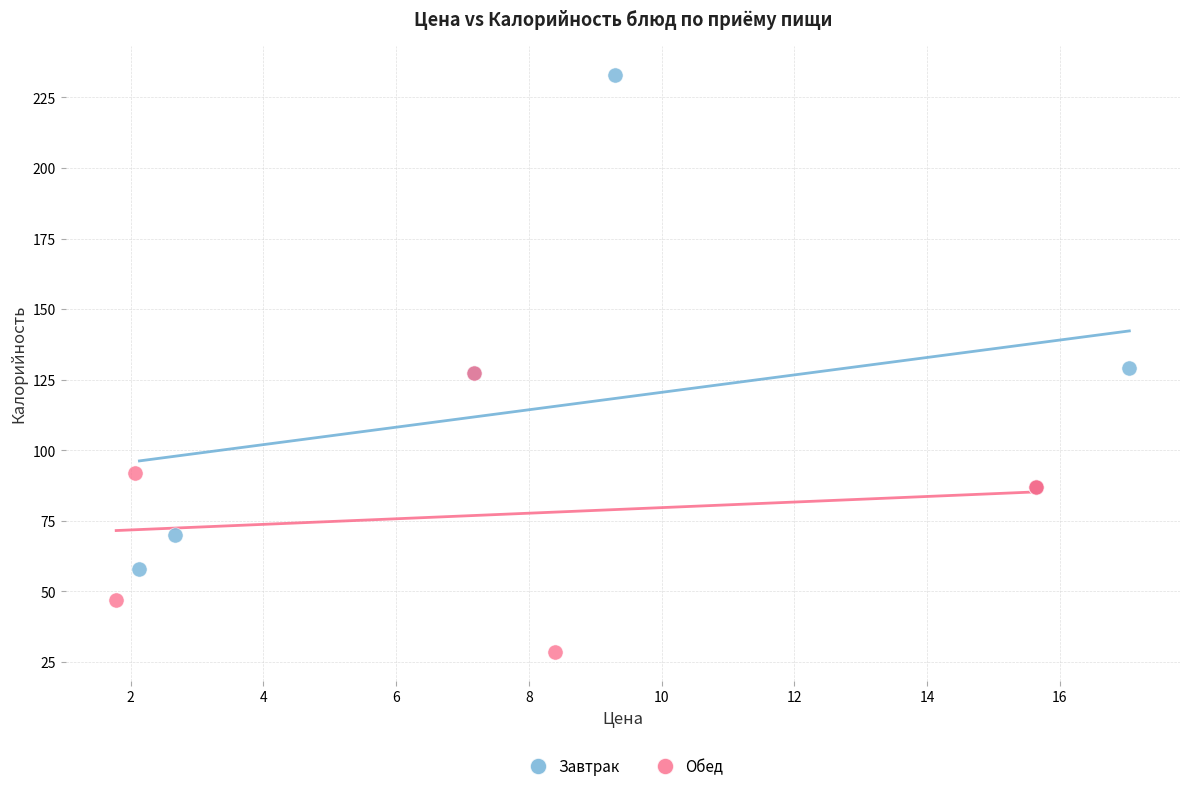

Which series reaches the minimum Y coordinate?

Обед